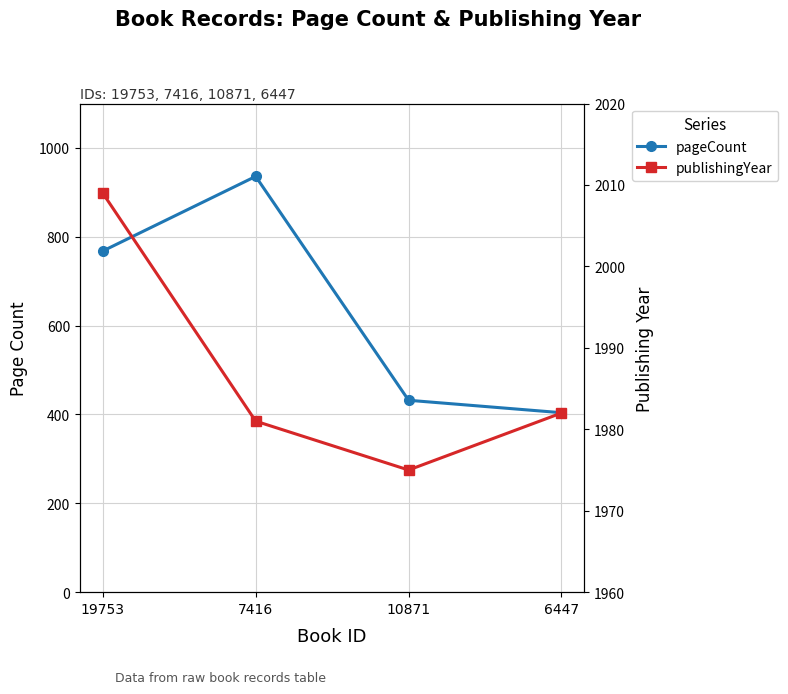

Is it true that publishingYear equals 758 at 6447?

False